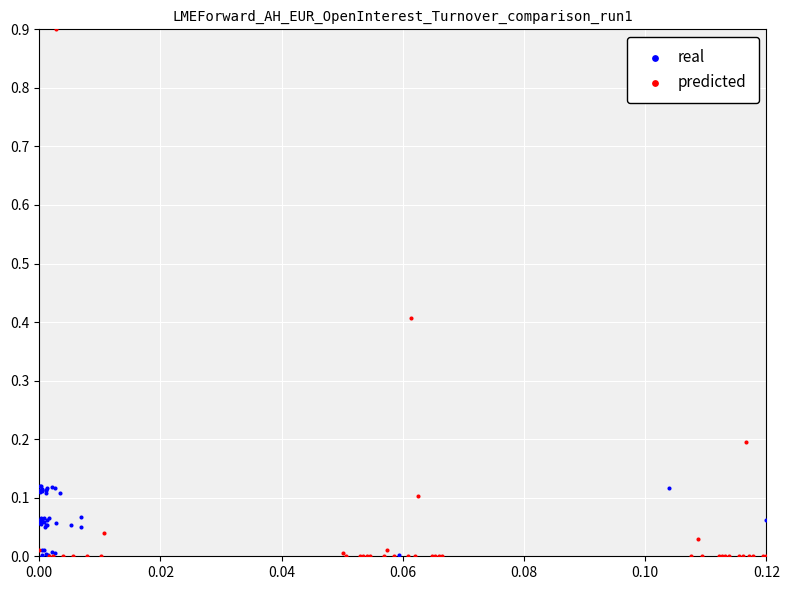

Which series contains the highest Y value?

predicted